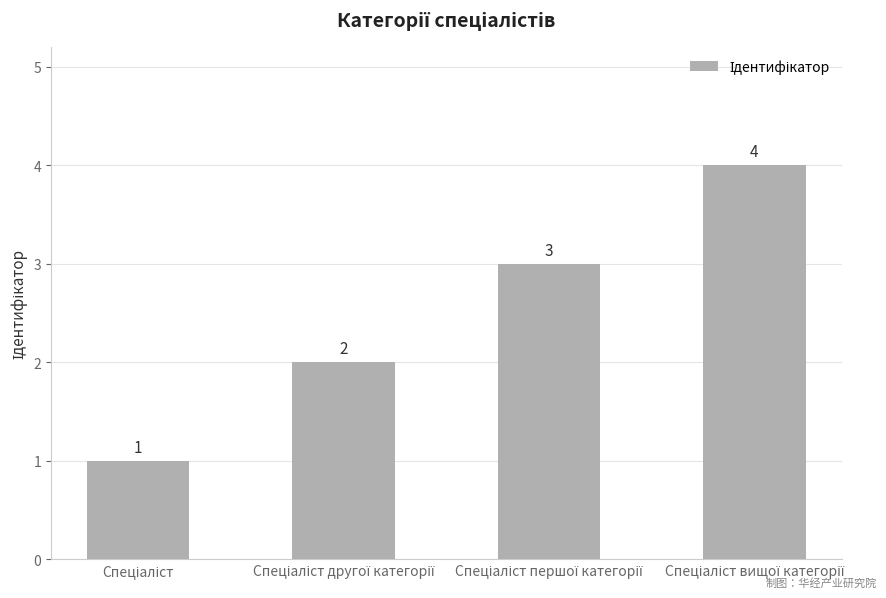

What is the maximum value shown in the chart?

4